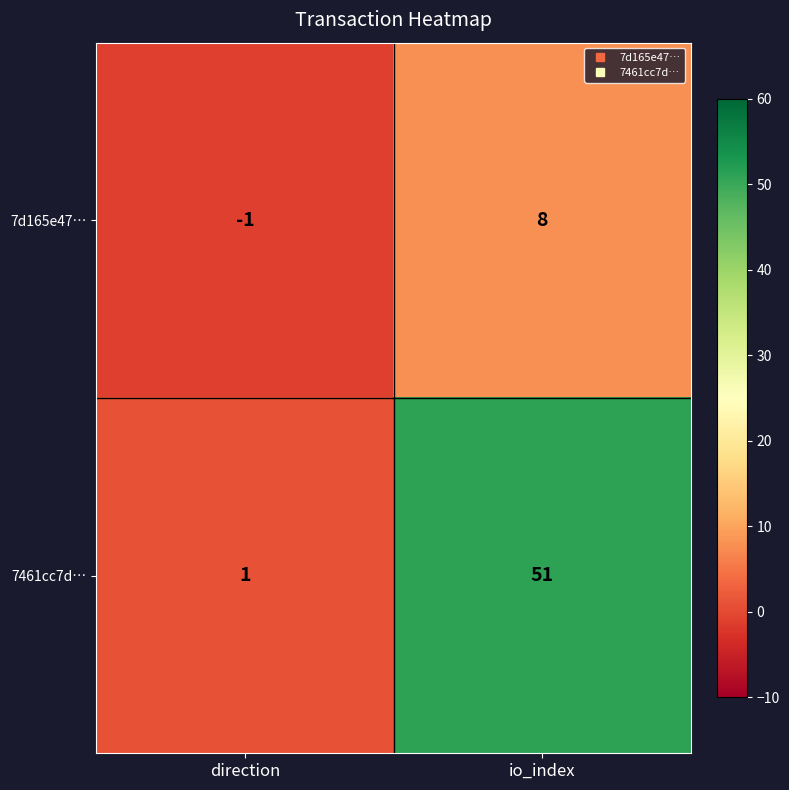

At which label is 7461cc7d… closest to 26?

direction